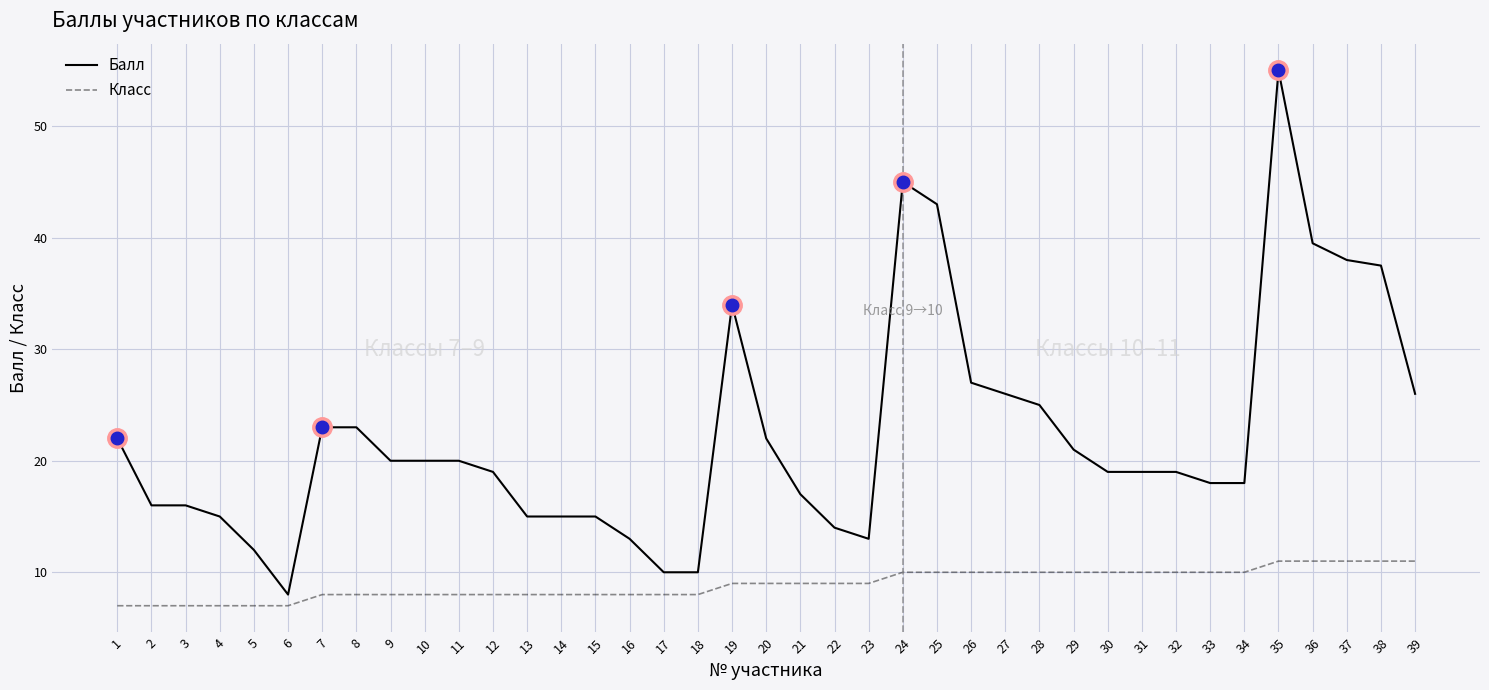

List the series in order of their overall mean, highest first.

Балл, Класс